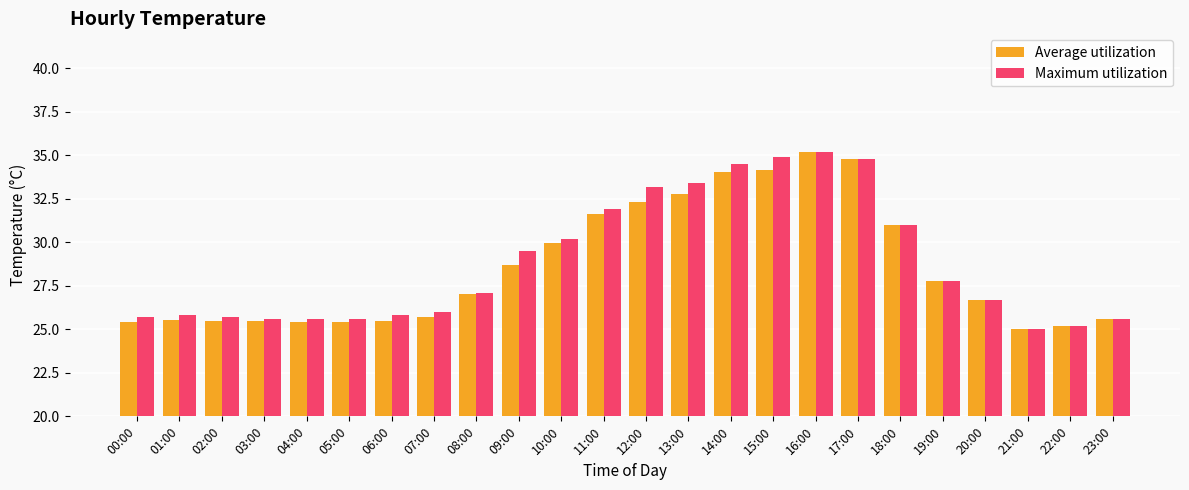

At which category is the sum across all series the highest?

16:00